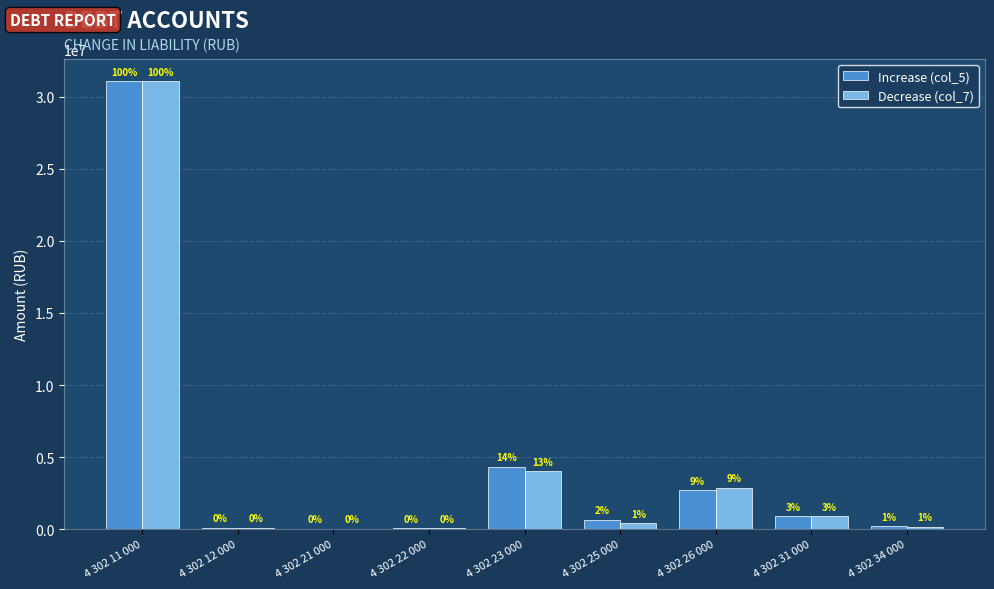

What is the average value of the Increase (col_5) series?

4446191.9